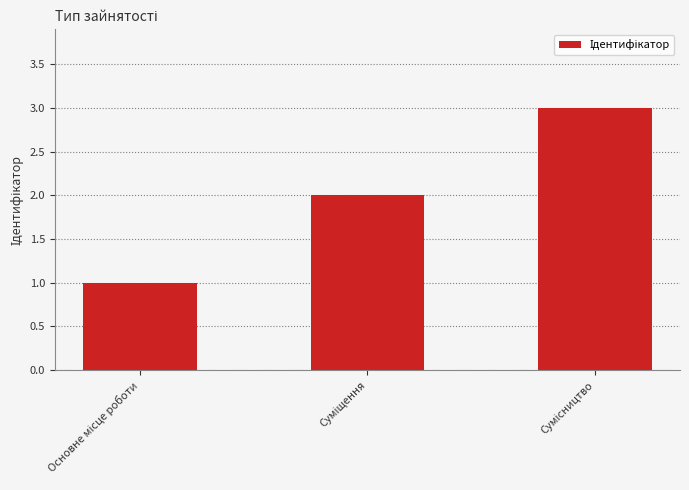

What is the greatest value displayed?

3